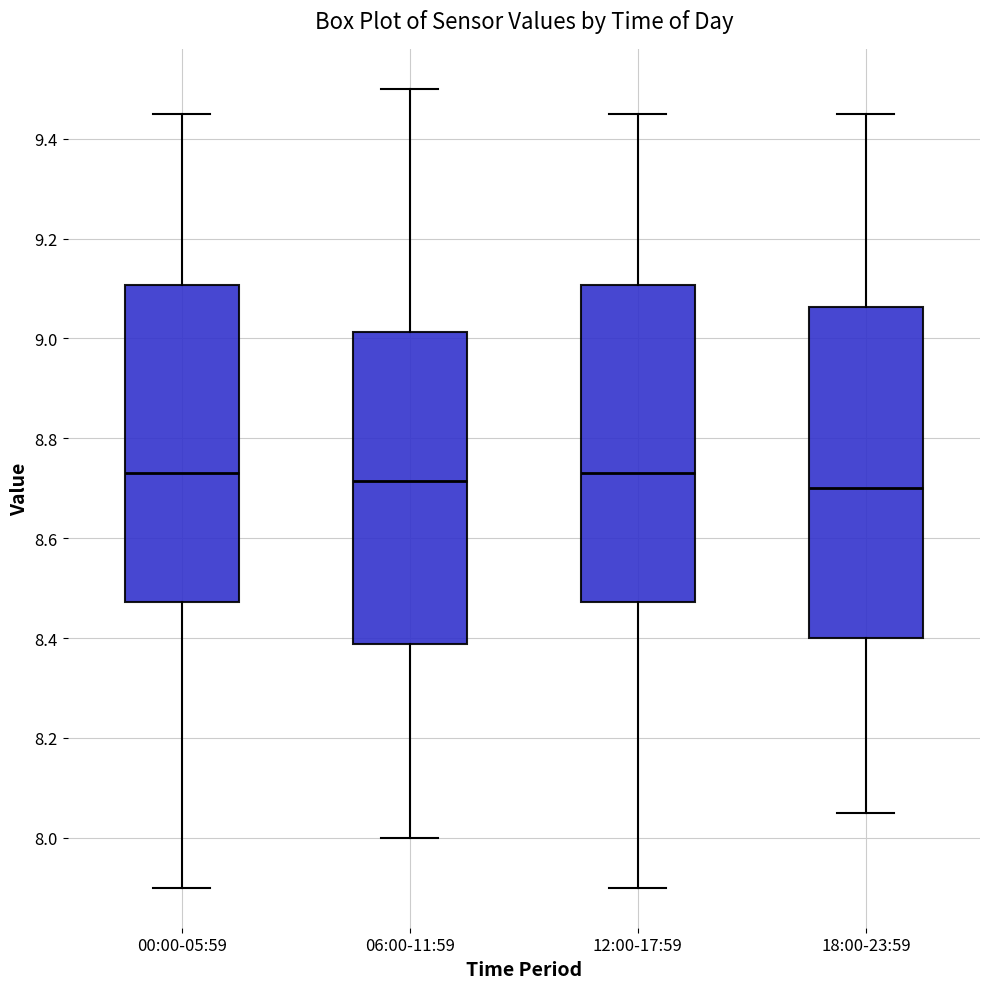

Comparing the boxes themselves (not the whiskers), which one is the tallest?

18:00-23:59